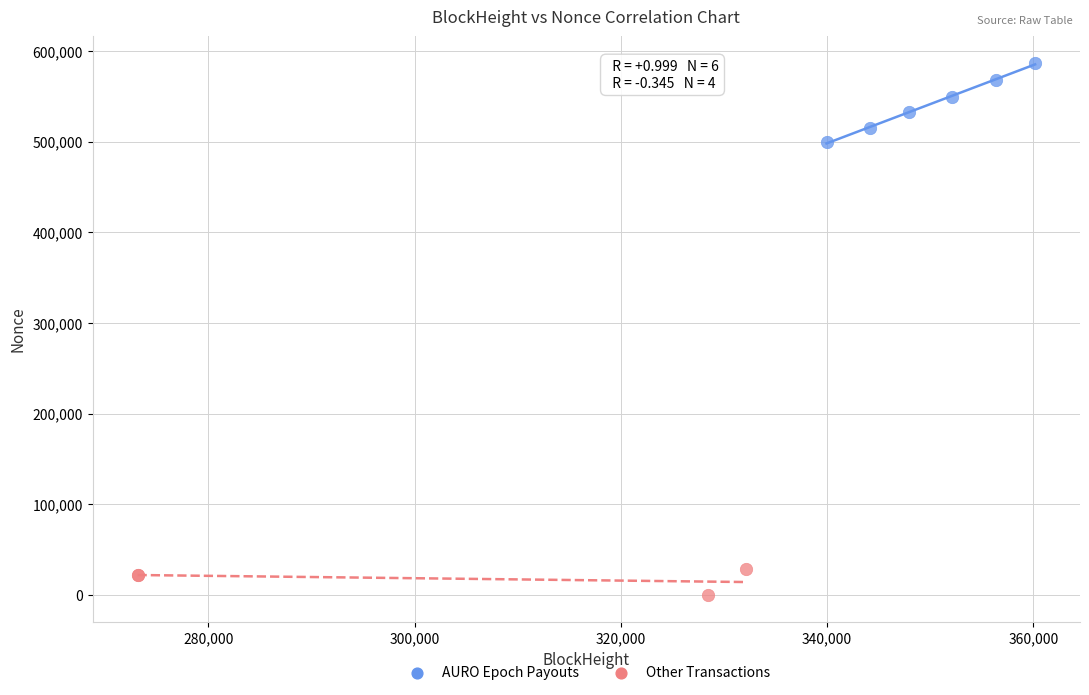

Which series contains the lowest Y value?

Other Transactions